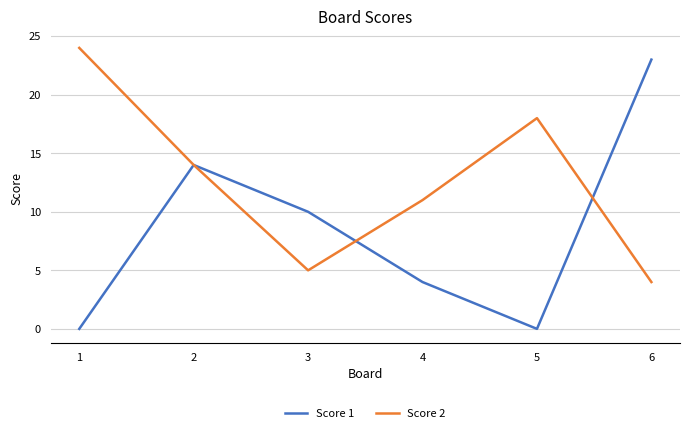

Is it true that Score 2 equals 25 at 5?

False